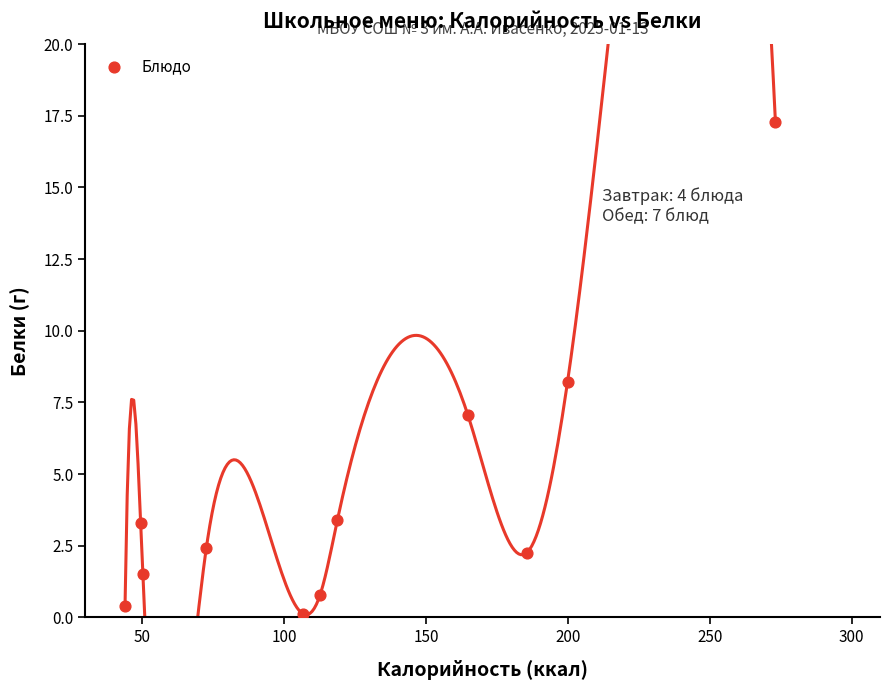

What is the average Y value?

4.2